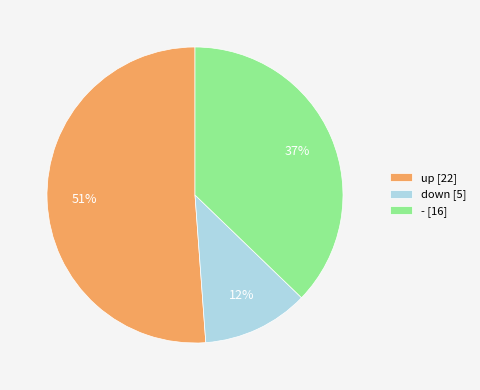

The up slice represents 36% of the pie. True or false?

False